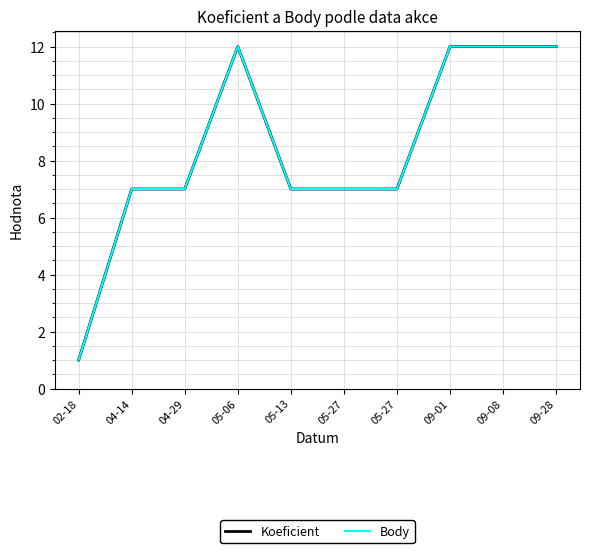

The Body series shows 12 at 09-08. True or false?

True